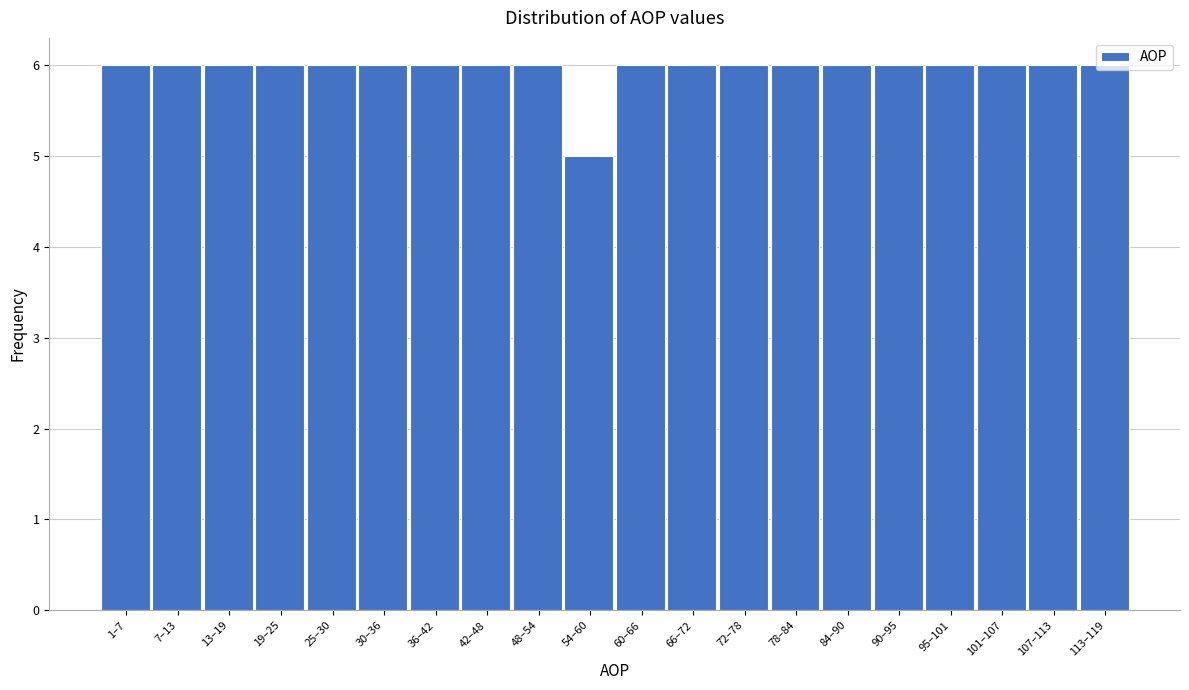

What is the ratio of the value at 36–42 to the value at 7–13?

1.0